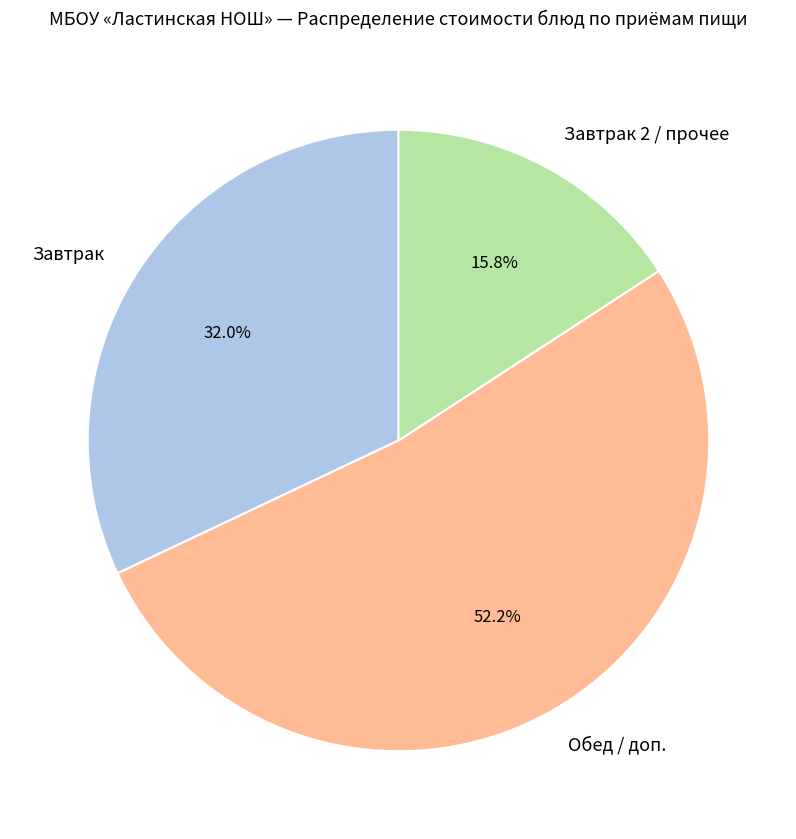

Which slice represents more than half of the pie?

Обед / доп.